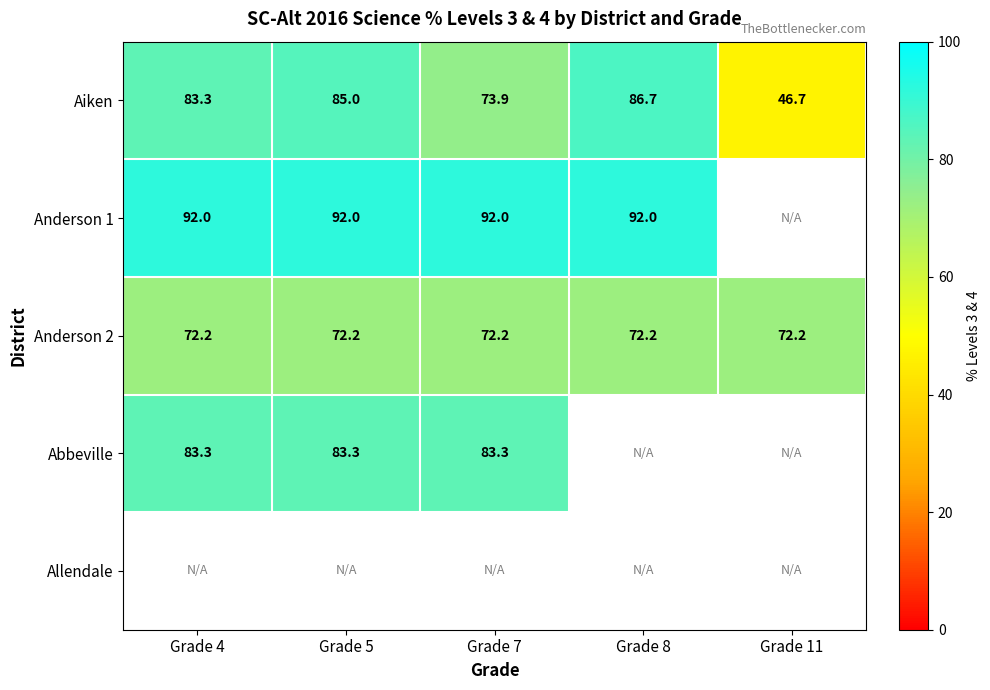

What is the greatest value displayed?

92.0